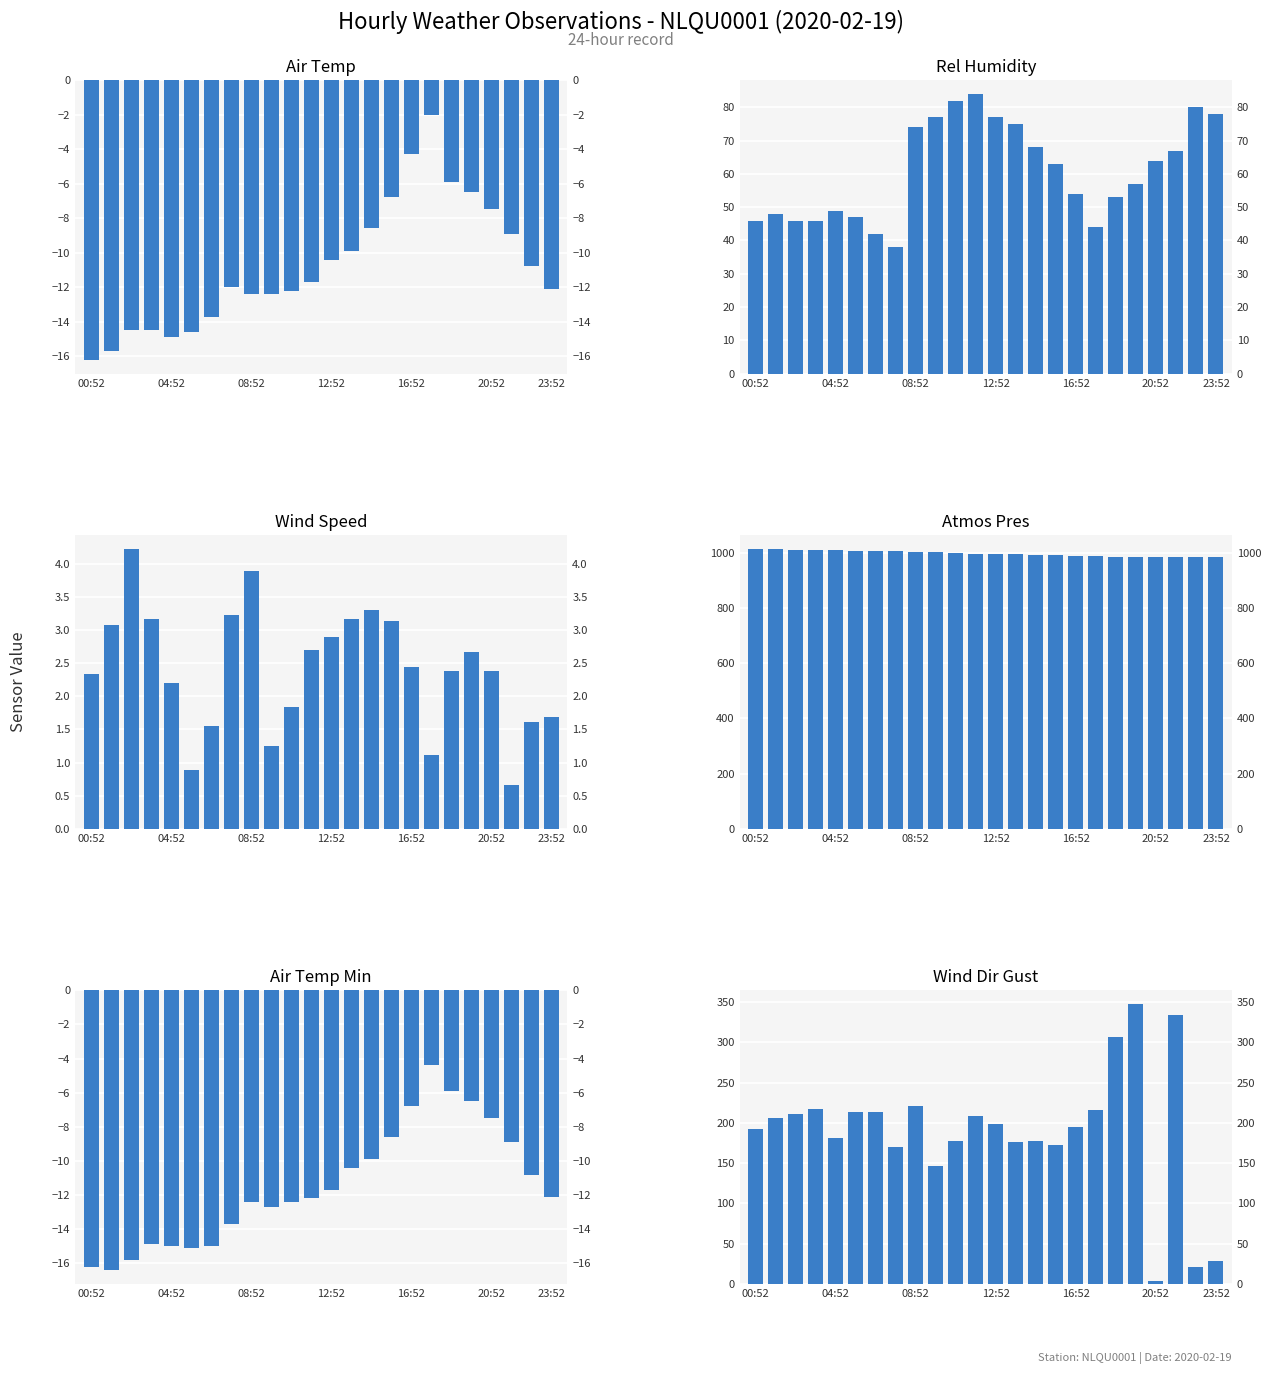

What are all the series names shown in the legend?

AIR_TEMP, REL_HUMIDITY, WIND_SPEED, ATMOS_PRES, AIR_TEMP_MIN, WIND_DIR_GUST